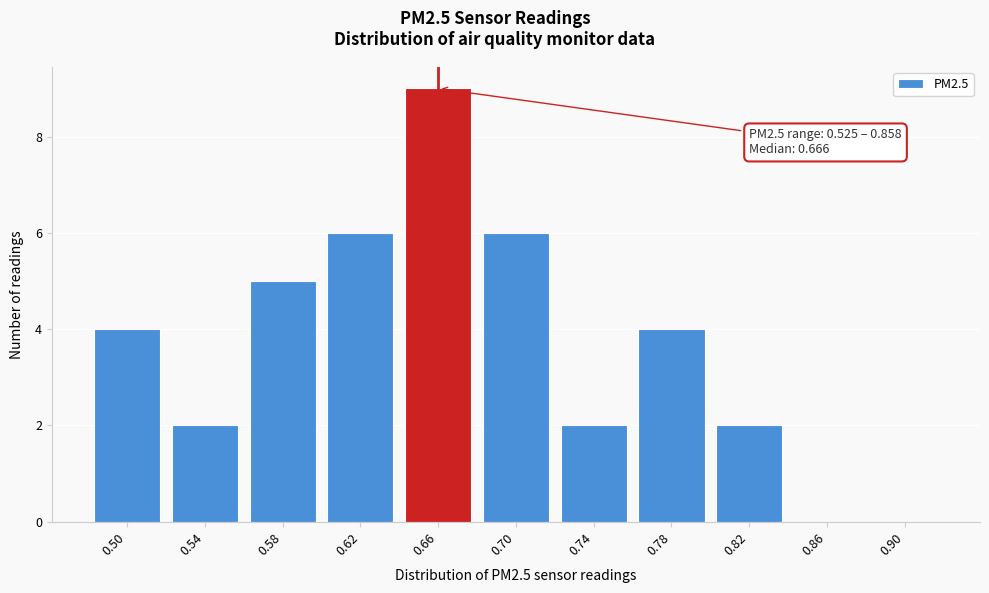

Reading left to right, list all the values displayed in this chart.

0.50=4	0.54=2	0.58=5	0.62=6	0.66=9	0.70=6	0.74=2	0.78=4	0.82=2	0.86=0	0.90=0